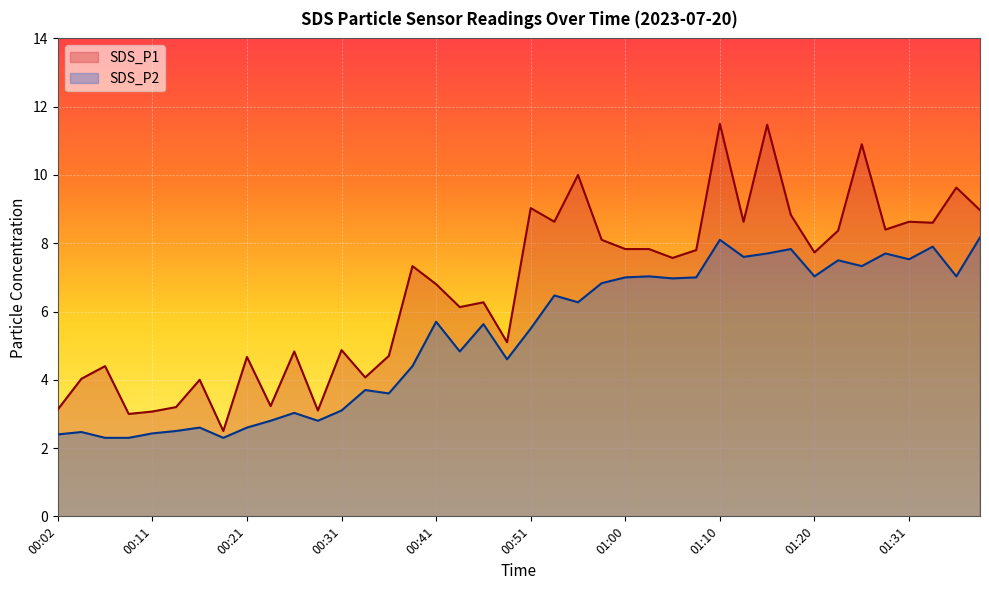

True or false: SDS_P2 and SDS_P1 intersect in this chart.

False